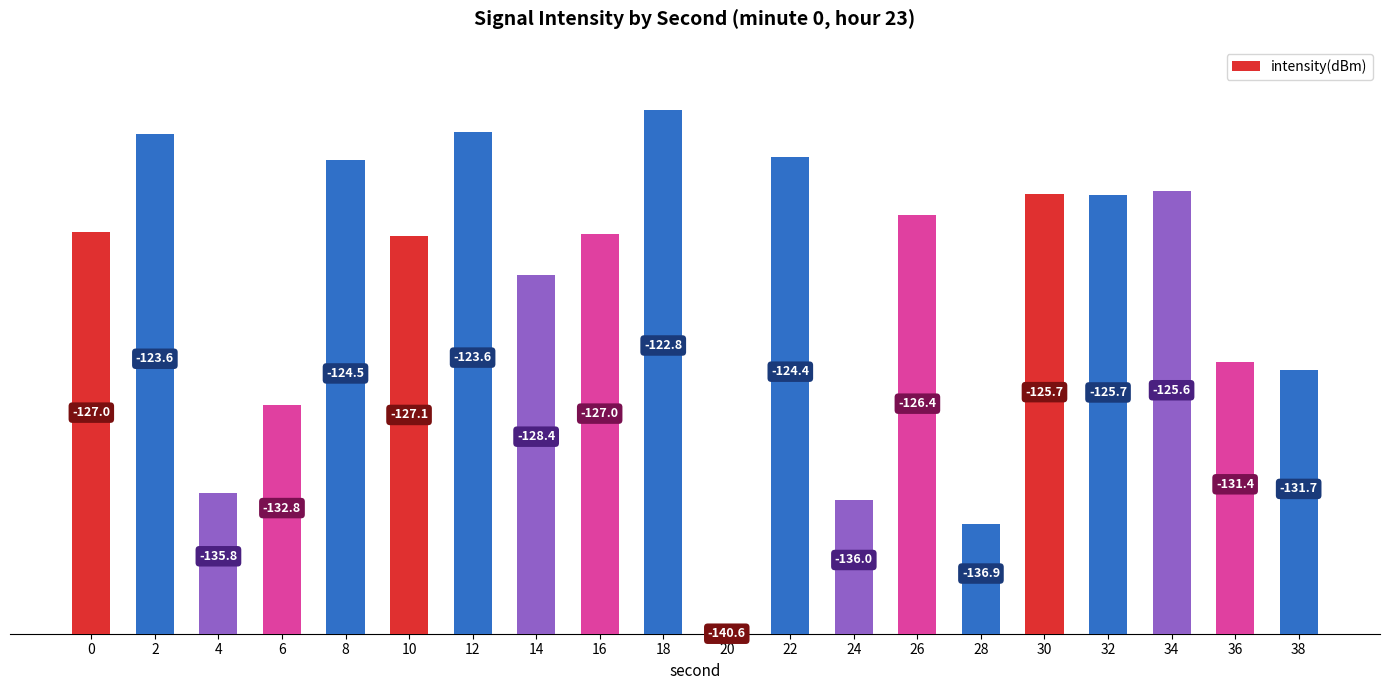

Are the bars horizontal?

No